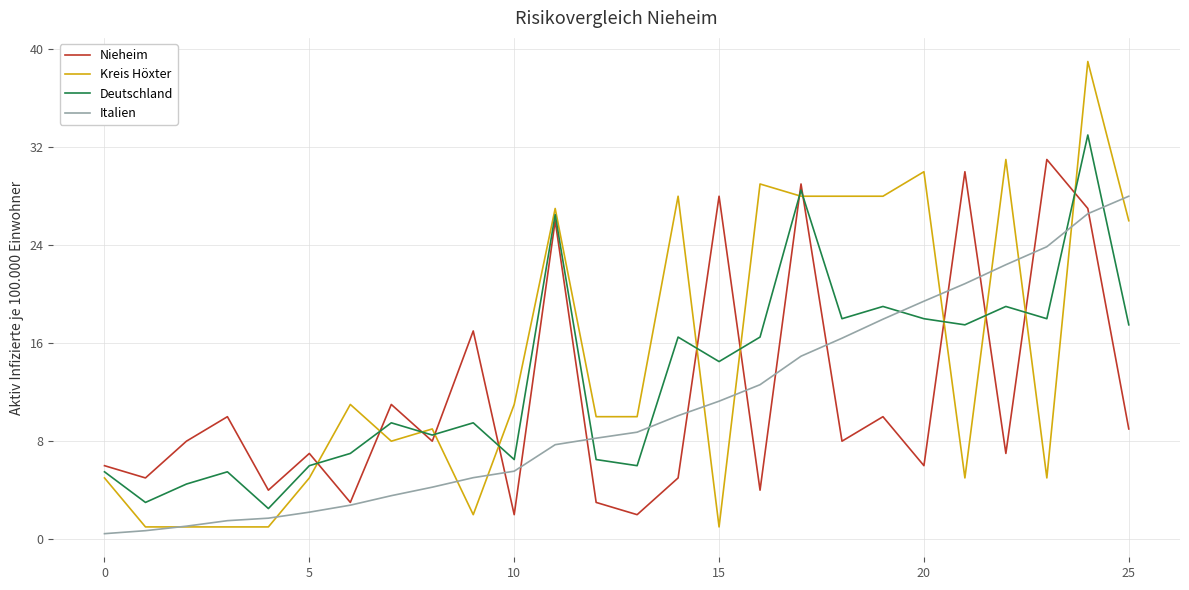

Which series has the largest range (max minus min)?

Kreis Höxter